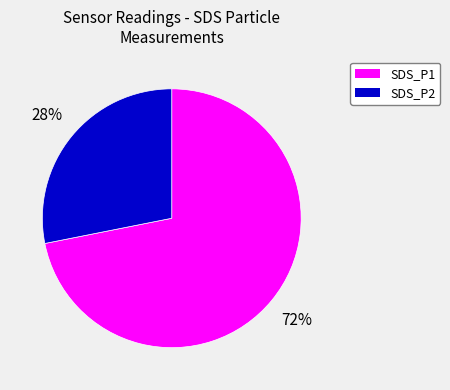

Rank the categories by value from highest to lowest.

SDS_P1, SDS_P2